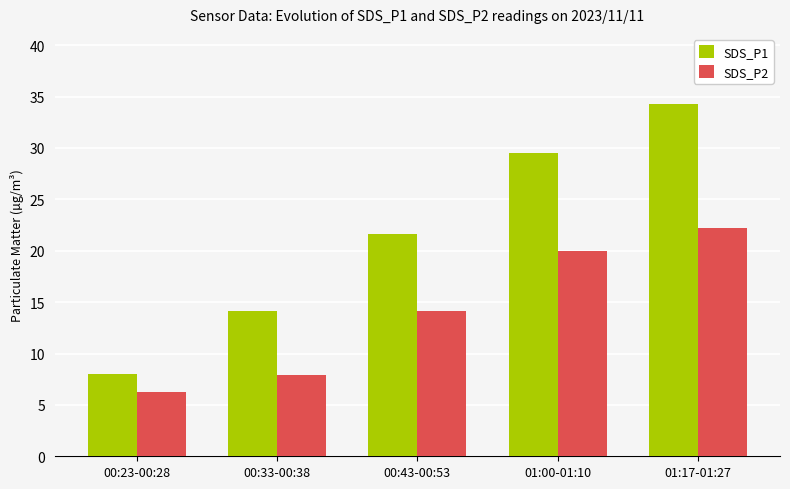

True or false: SDS_P2 has a value of 6.2 at 00:23-00:28.

True